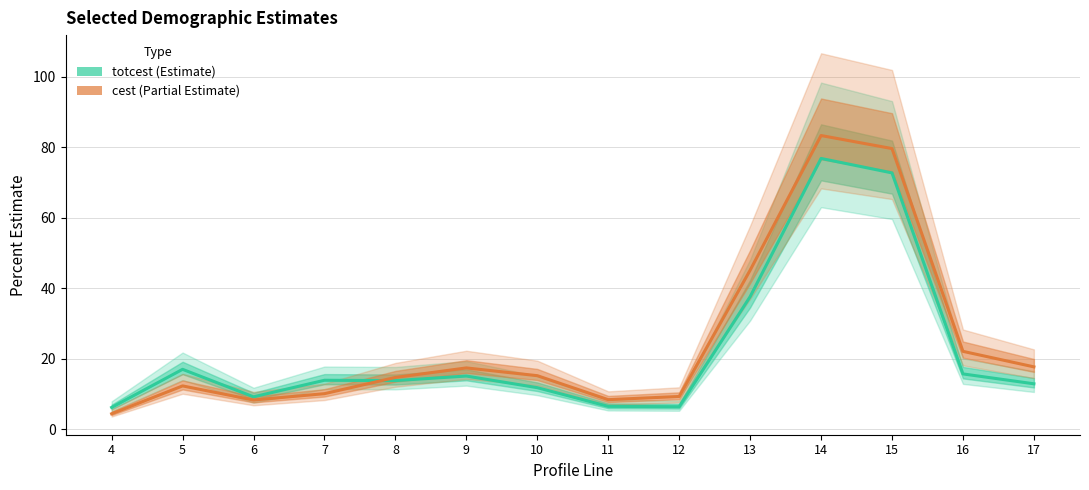

Rank the series by their average value, from lowest to highest.

totcest, cest